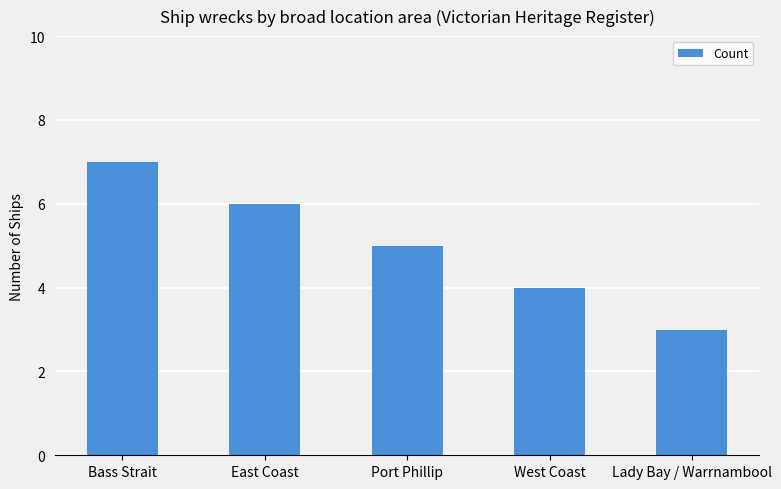

List the labels in order of value, largest first.

Bass Strait, East Coast, Port Phillip, West Coast, Lady Bay / Warrnambool